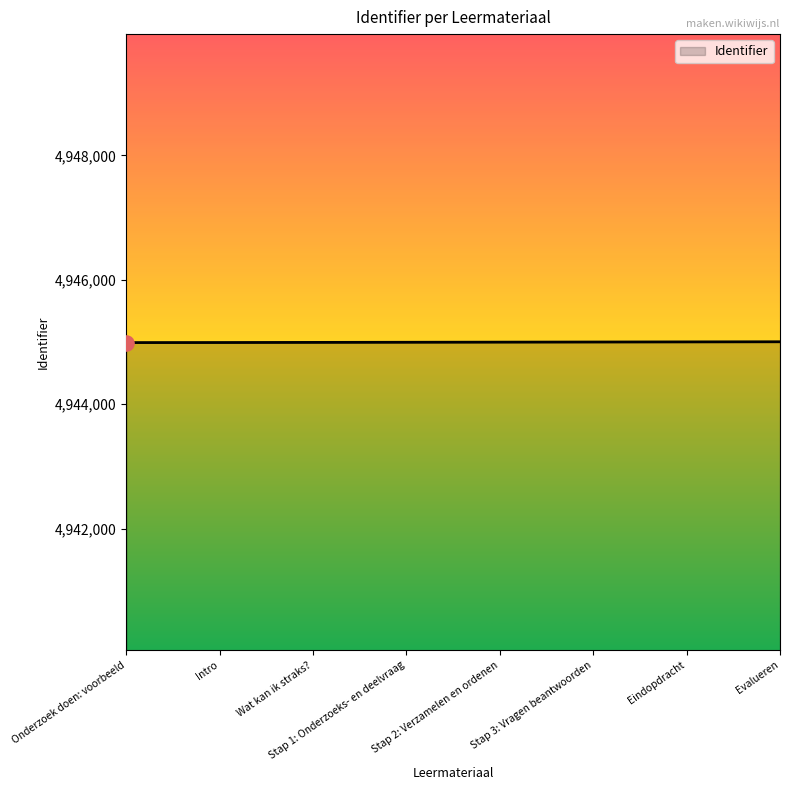

What is the ratio of the value at Intro to the value at Stap 1: Onderzoeks- en deelvraag?

1.0